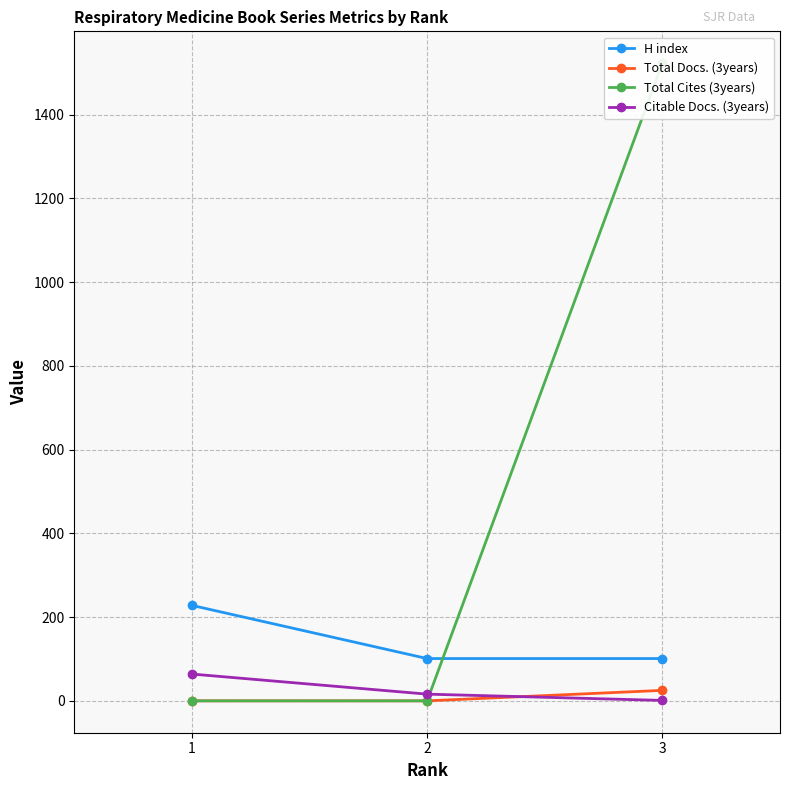

The Total Cites (3years) series shows 0 at 2. True or false?

True